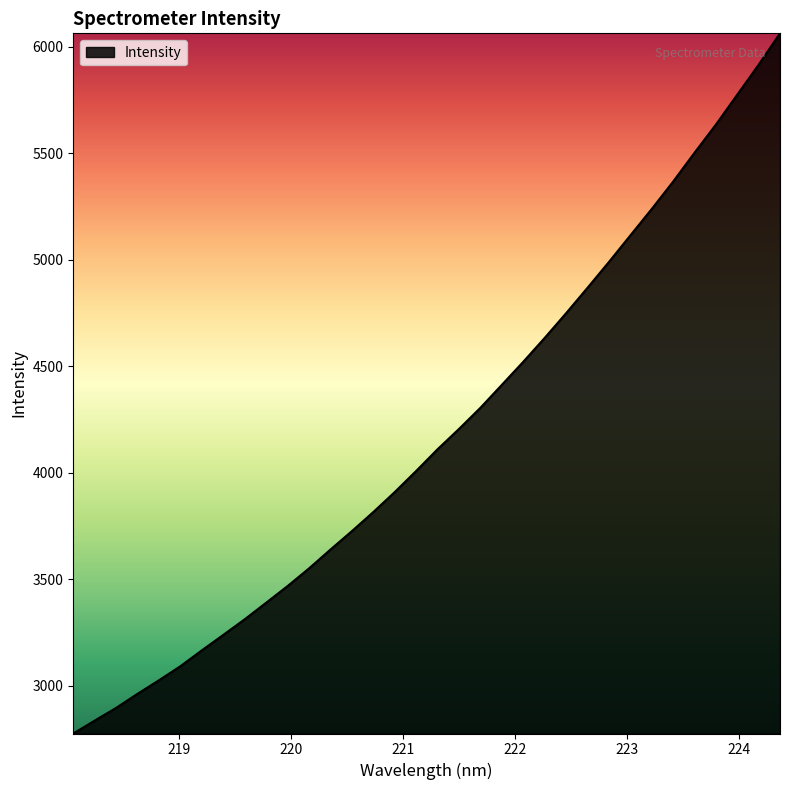

What is the difference between the maximum and minimum values?

3285.6